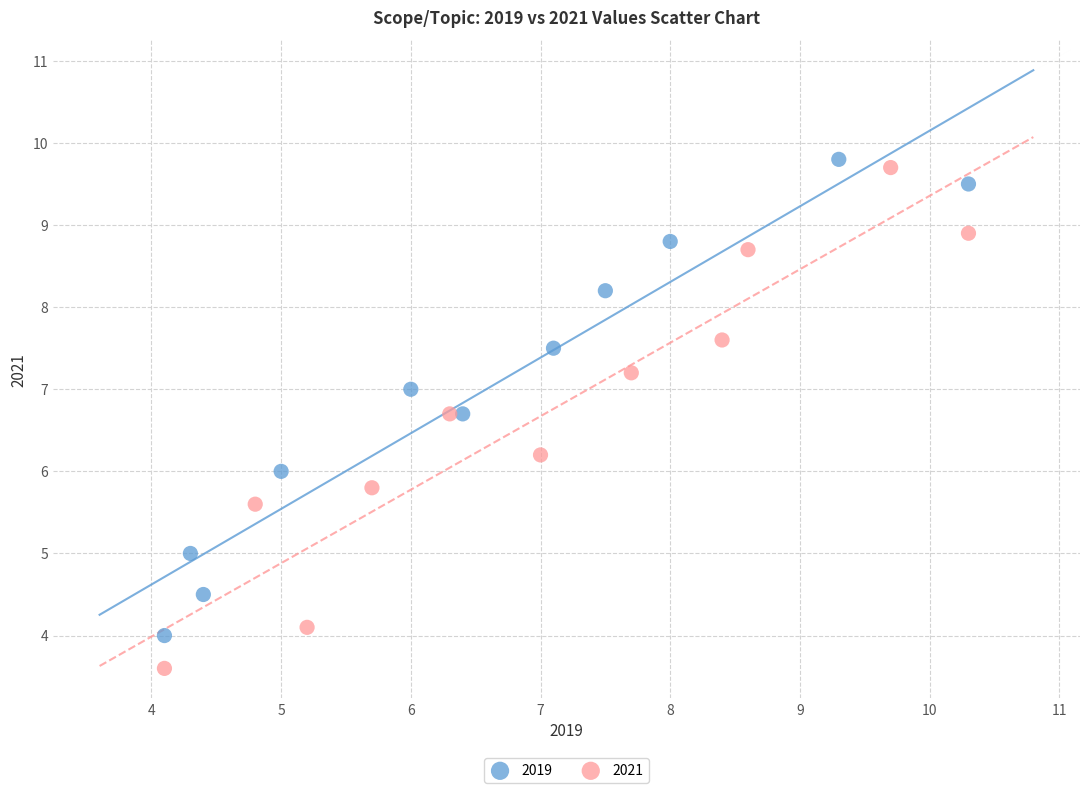

Which series reaches the minimum Y coordinate?

2021